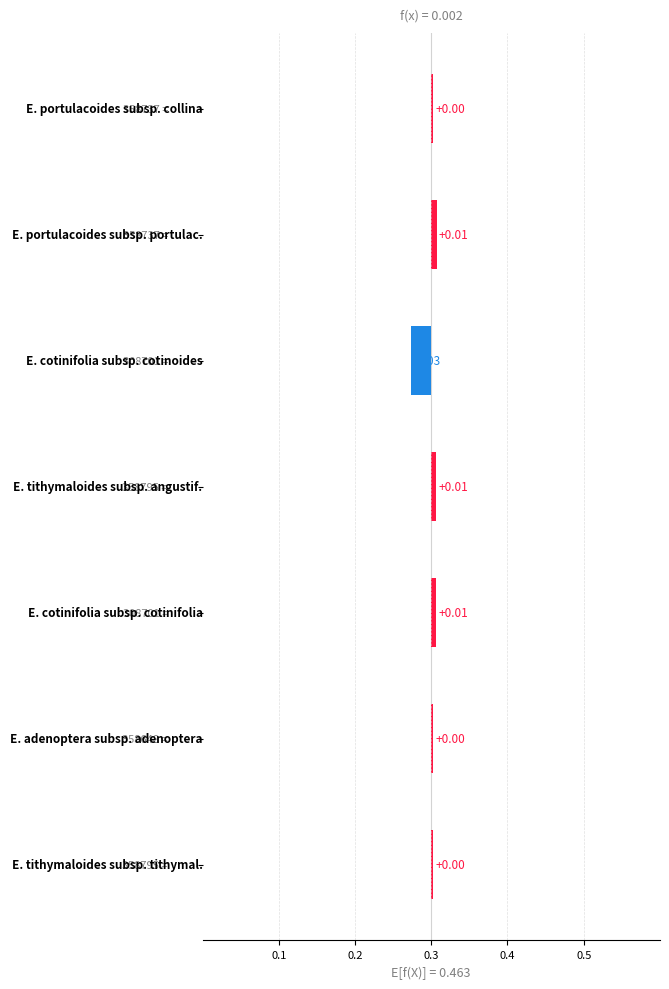

True or false: the data shows 0.0 at 0.5.

False